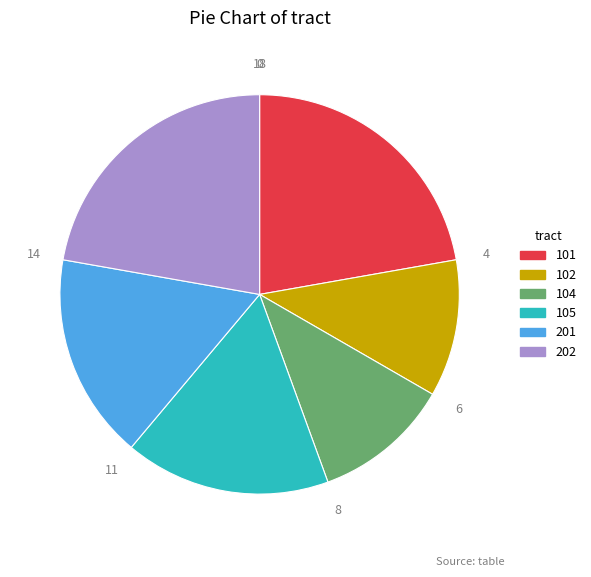

What is the ratio of the value at 202 to the value at 101?

1.0